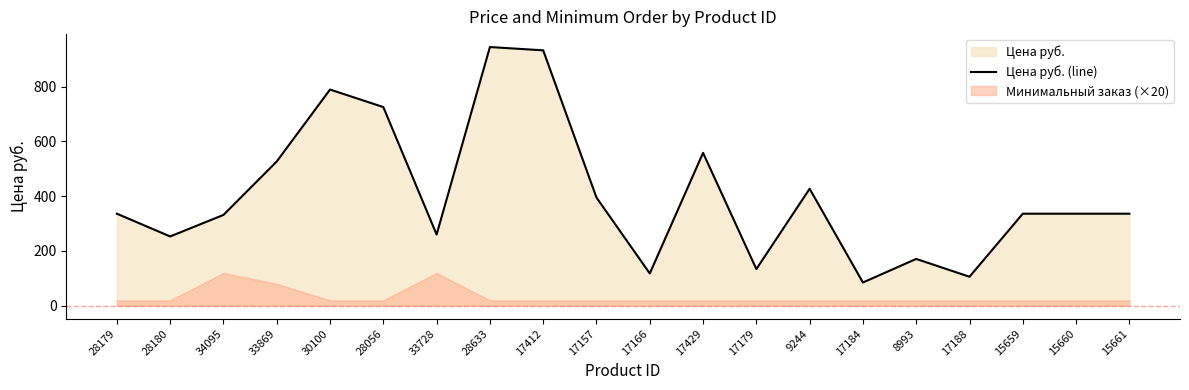

What value does the data have at 33728?

260.0